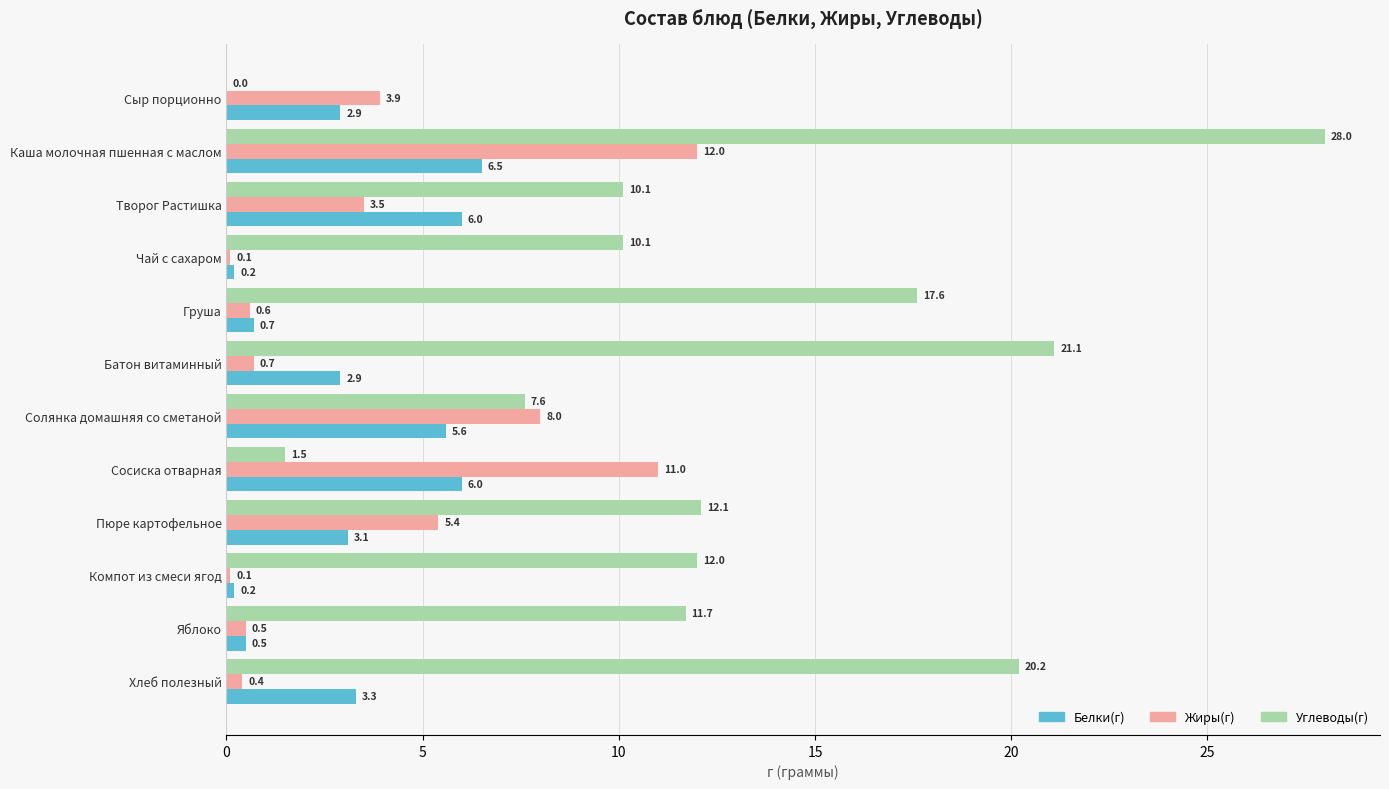

How many values in the Белки(г) series exceed 3?

6